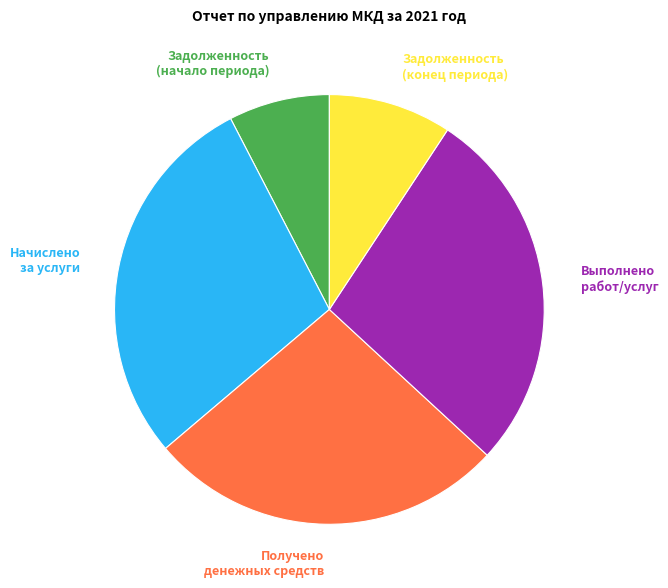

How many segments does this pie chart have?

5